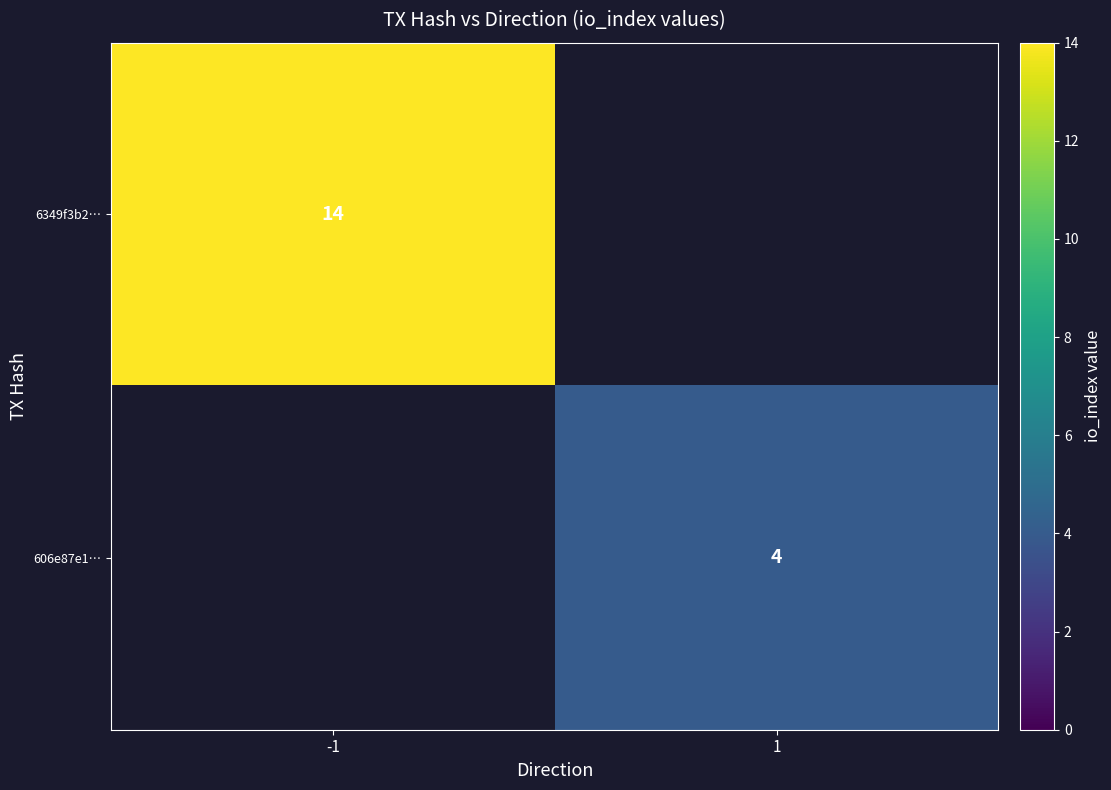

The 606e87e1… series shows 7 at 1. True or false?

False